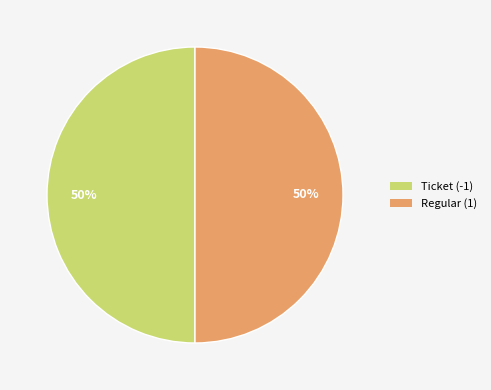

What is the ratio of the value at Regular (1) to the value at Ticket (-1)?

1.0